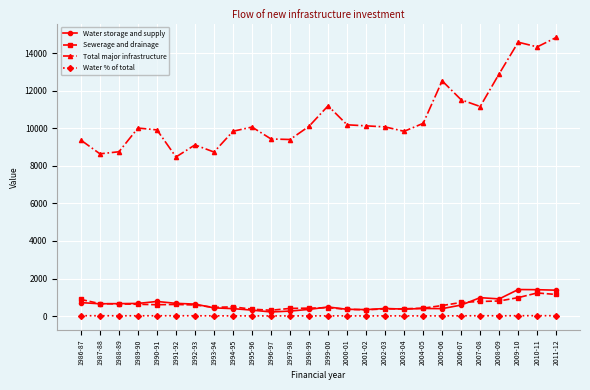

What is the maximum value shown in the chart?

14847.6